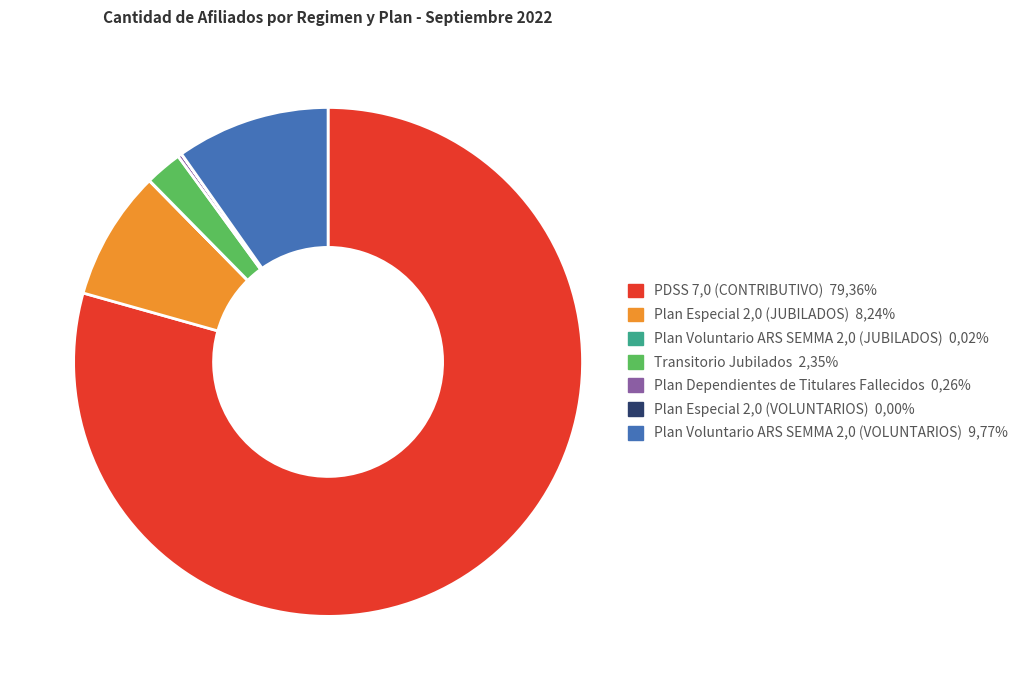

Is there any slice that represents more than half of the pie?

Yes